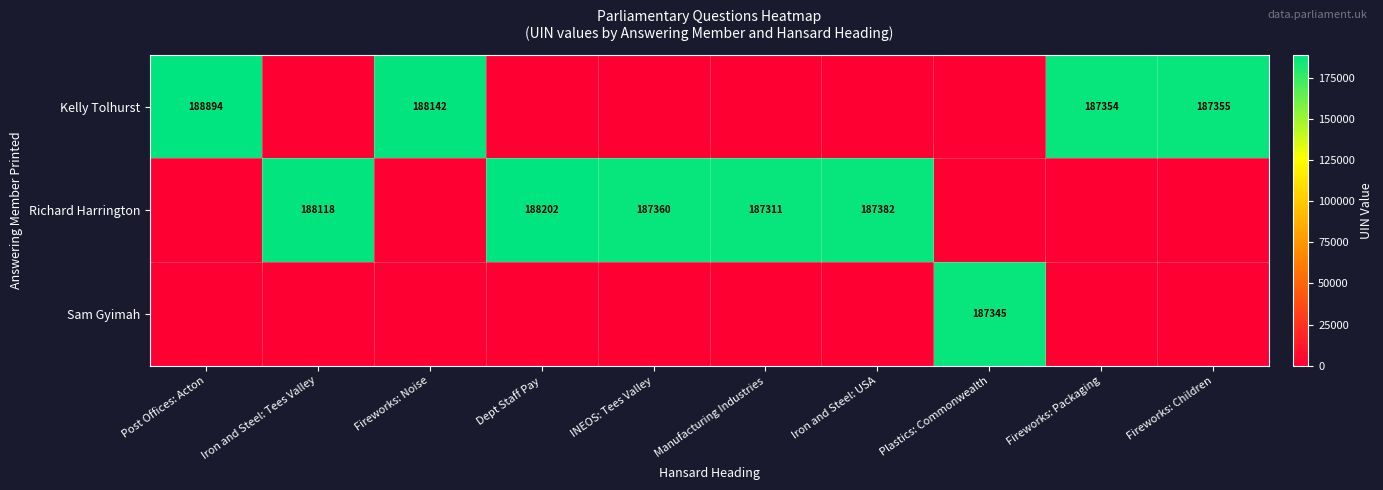

What is the sum of the Kelly Tolhurst values at Fireworks: Noise and Fireworks: Children?

375497